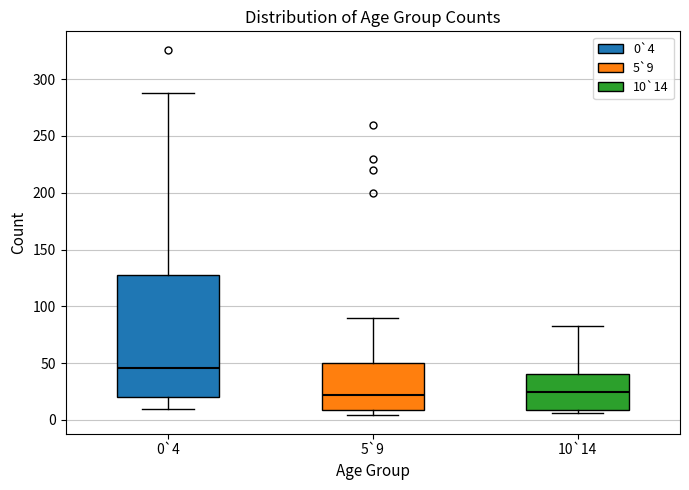

Reading left to right, transcribe this box plot: for each box, give where its median line is, the range the box spans, and where its two whiskers end, as read against the y-axis. The values are not printed on the chart, so give them approximately, as read against the axis.

0`4: median 45, box 20 to 130, whiskers 10 to 290
5`9: median 20, box 10 to 50, whiskers 5 to 90
10`14: median 25, box 10 to 40, whiskers 5 to 85